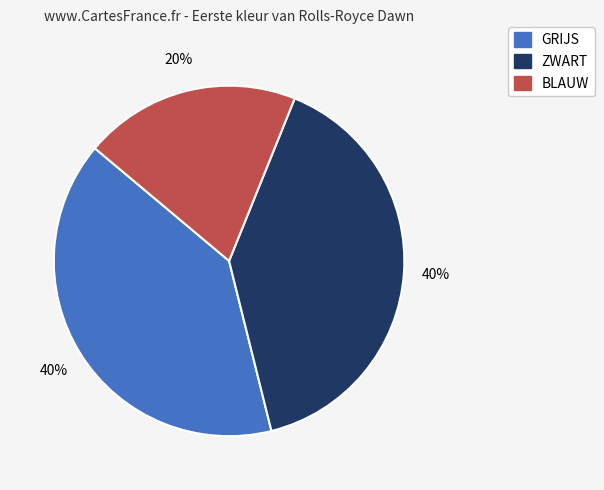

Is there any slice that represents more than half of the pie?

No